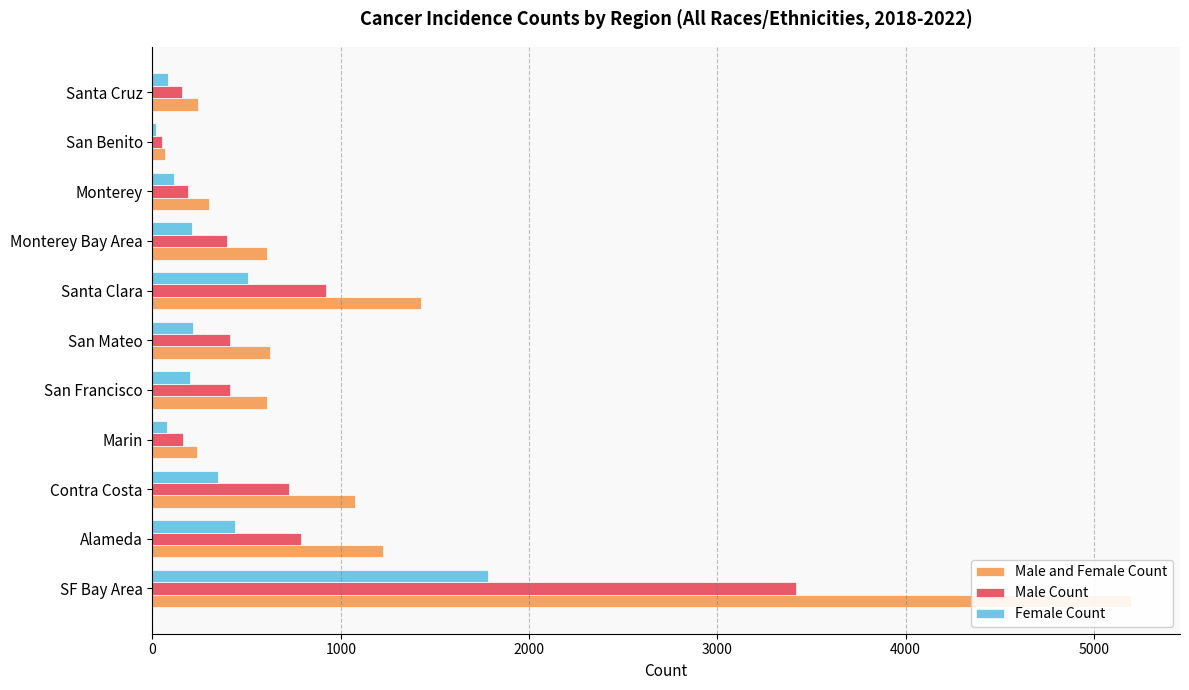

What is the minimum value shown in the chart?

17